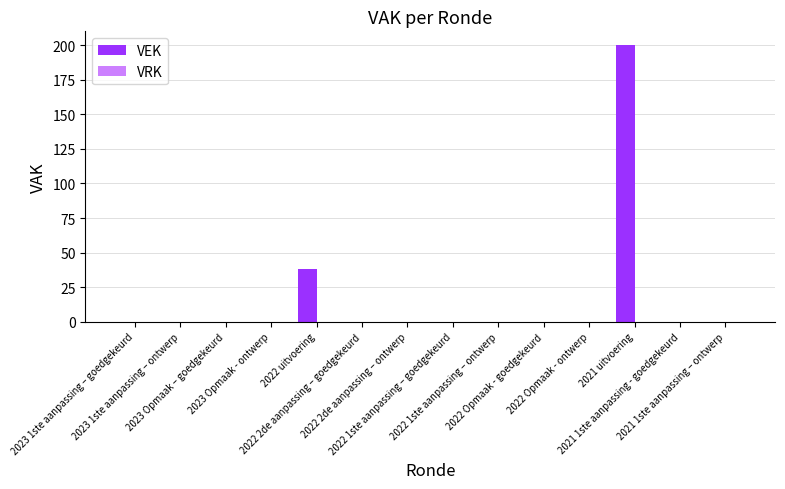

What is the sum of all values?

238